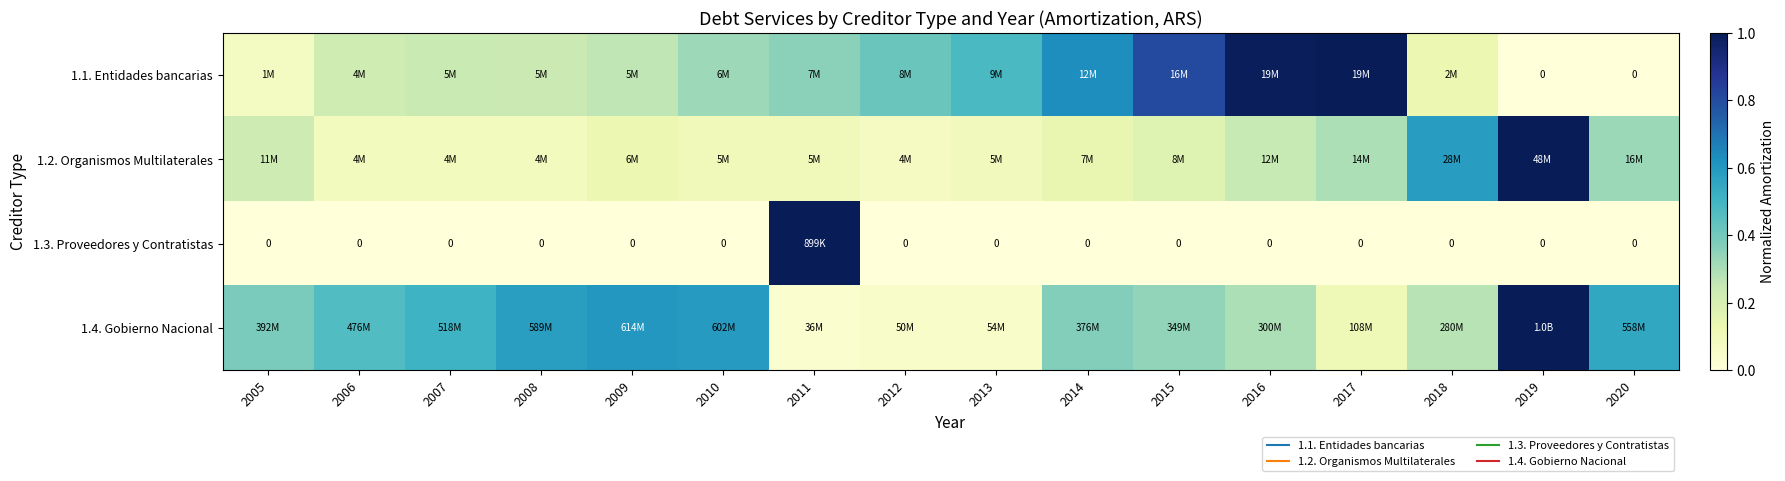

What is the average value of the 1.3. Proveedores y Contratistas series?

0.1